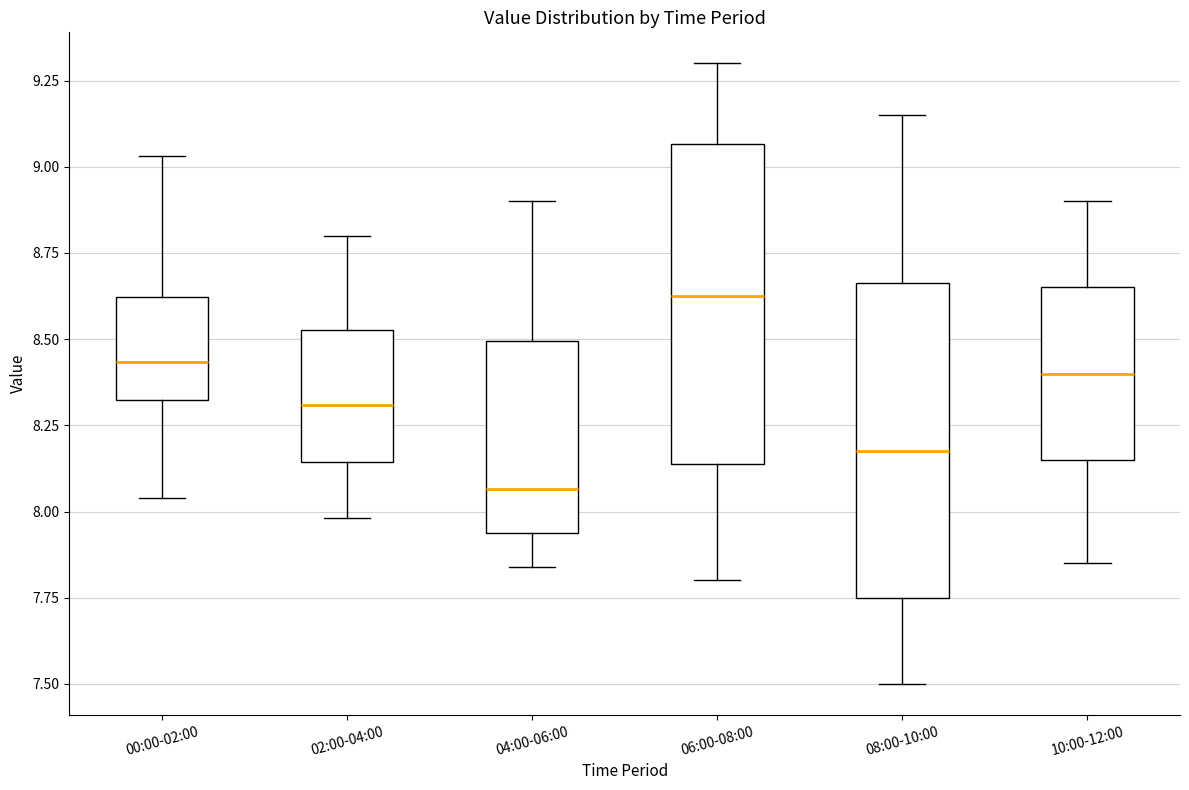

Which box's median line is the highest?

06:00-08:00